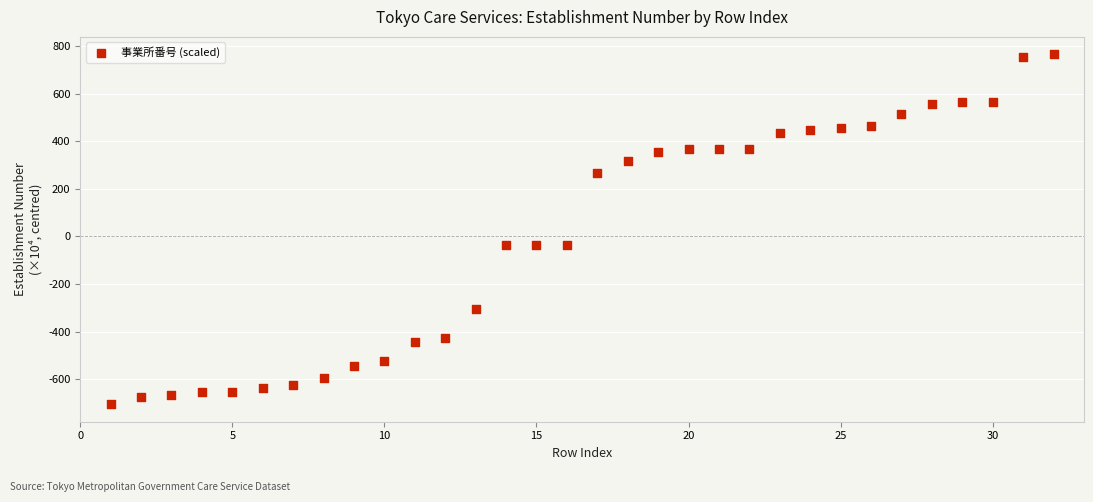

What is the range of X values (max minus min)?

31.0